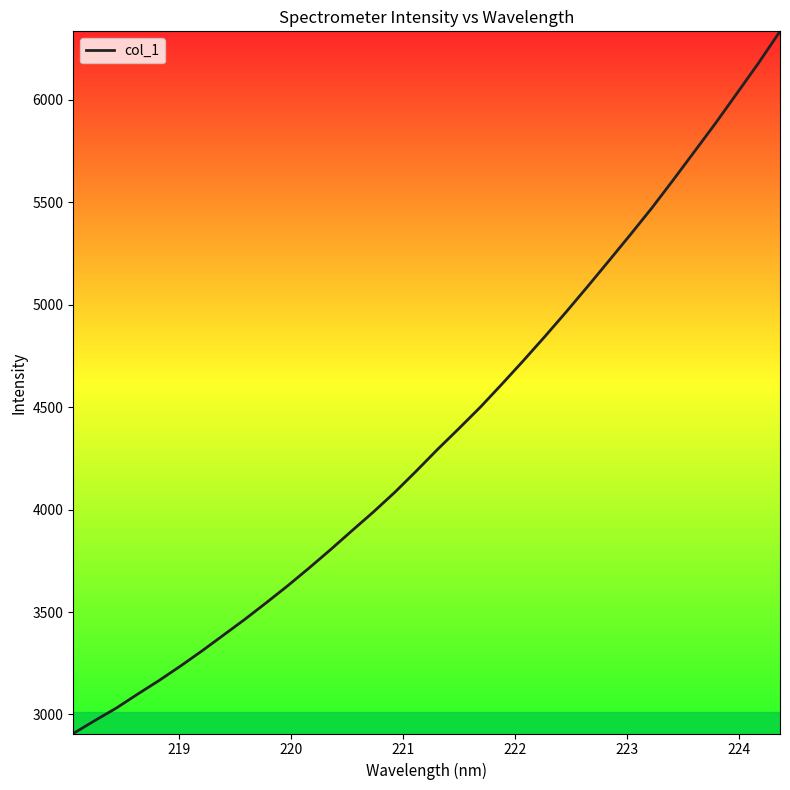

What is the smallest value displayed?

2907.2